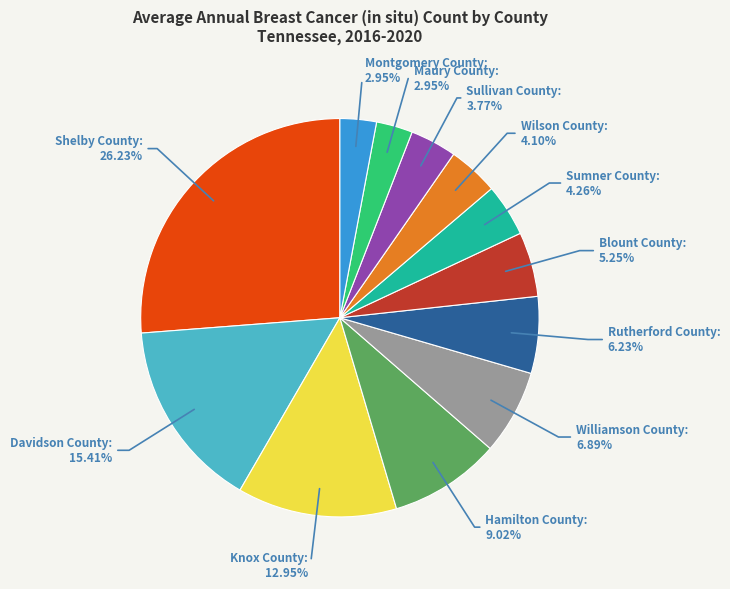

How many slices are in this pie chart?

12